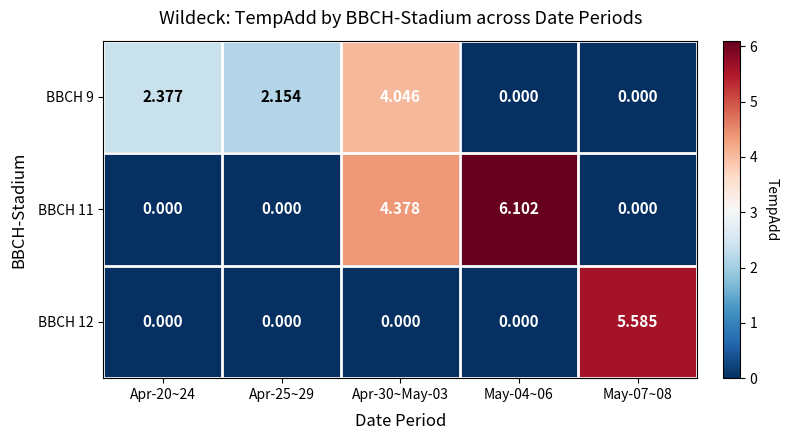

Is the value of BBCH 9 at Apr-30~May-03 greater than the value of BBCH 12 at Apr-20~24?

Yes